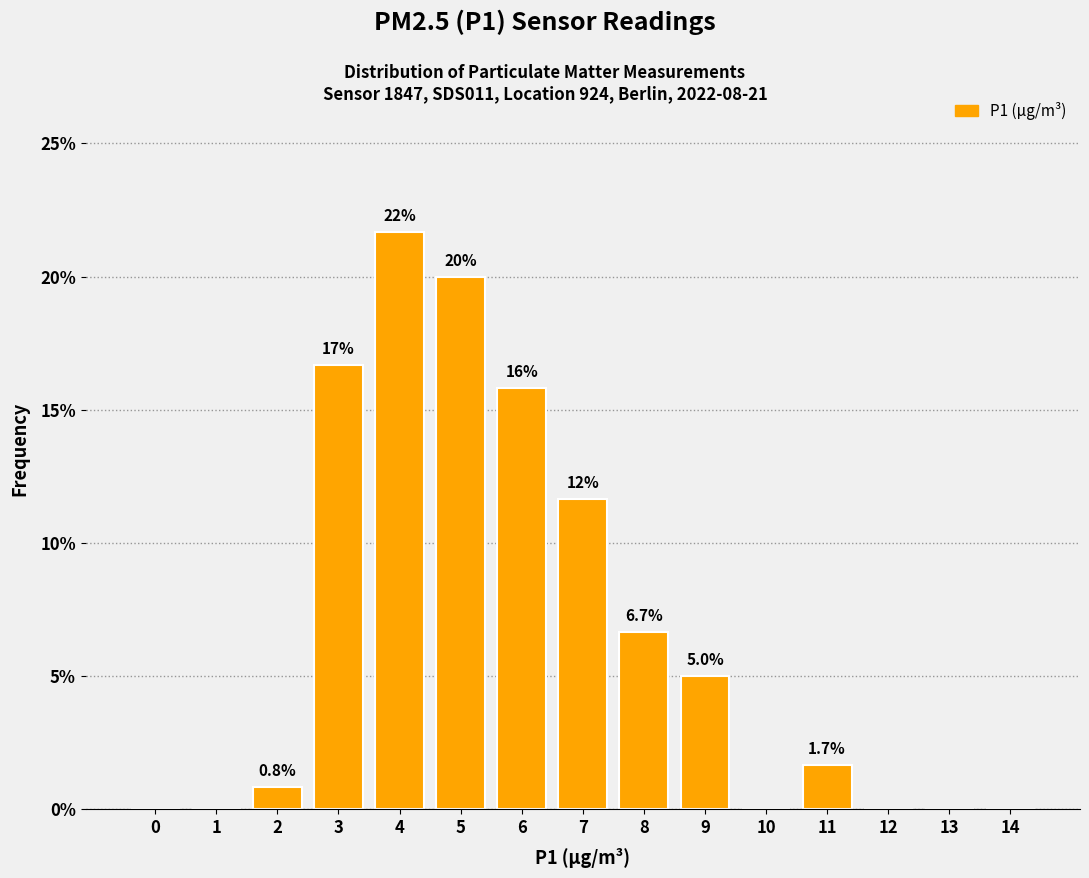

Reading right to left, list all the values displayed in this chart.

14=0.0	13=0.0	12=0.0	11=1.7	10=0.0	9=5.0	8=6.7	7=11.7	6=15.8	5=20.0	4=21.7	3=16.7	2=0.8	1=0.0	0=0.0